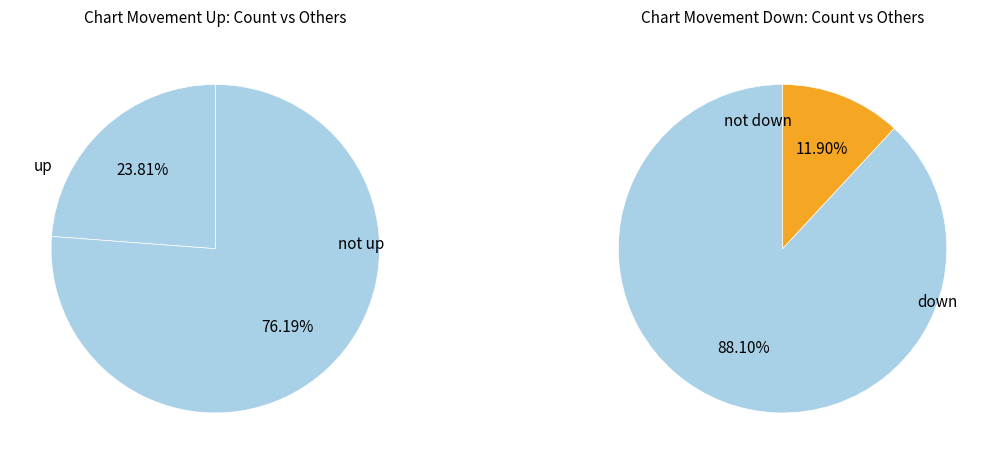

Is it true that up is 24% of the pie?

True